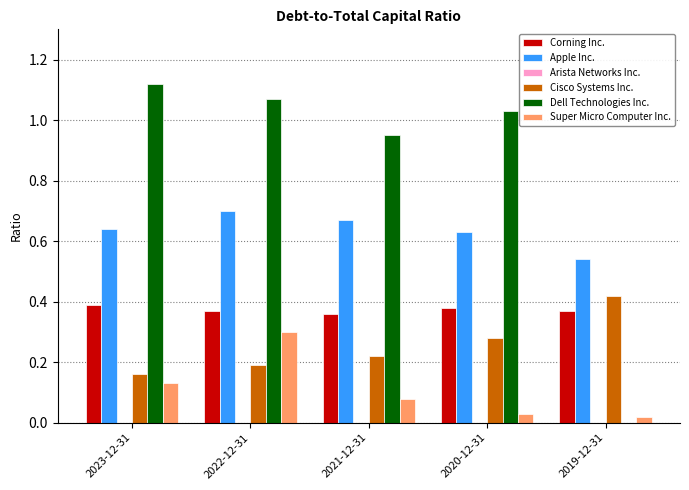

The Apple Inc. series shows 1.0 at 2020-12-31. True or false?

False